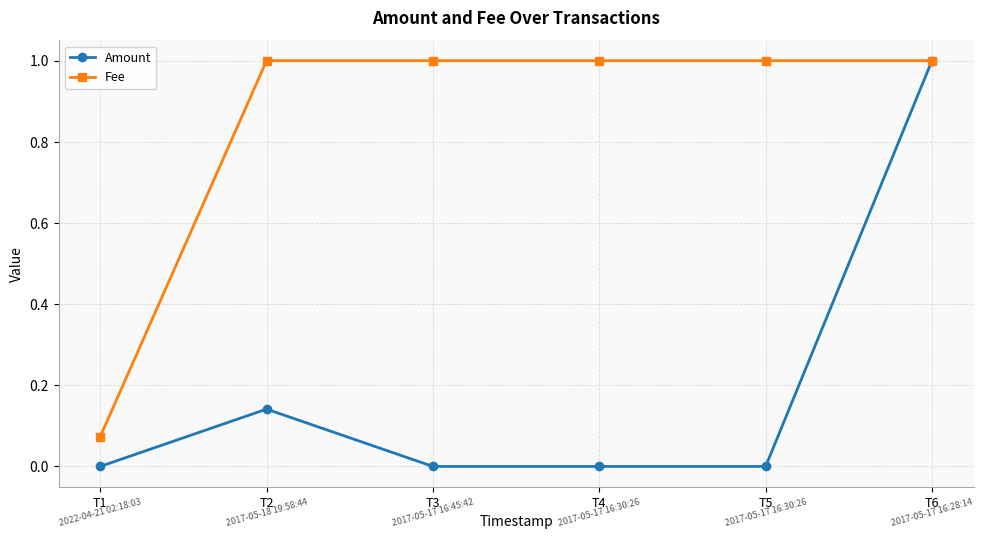

What is the maximum value for Fee?

1.0